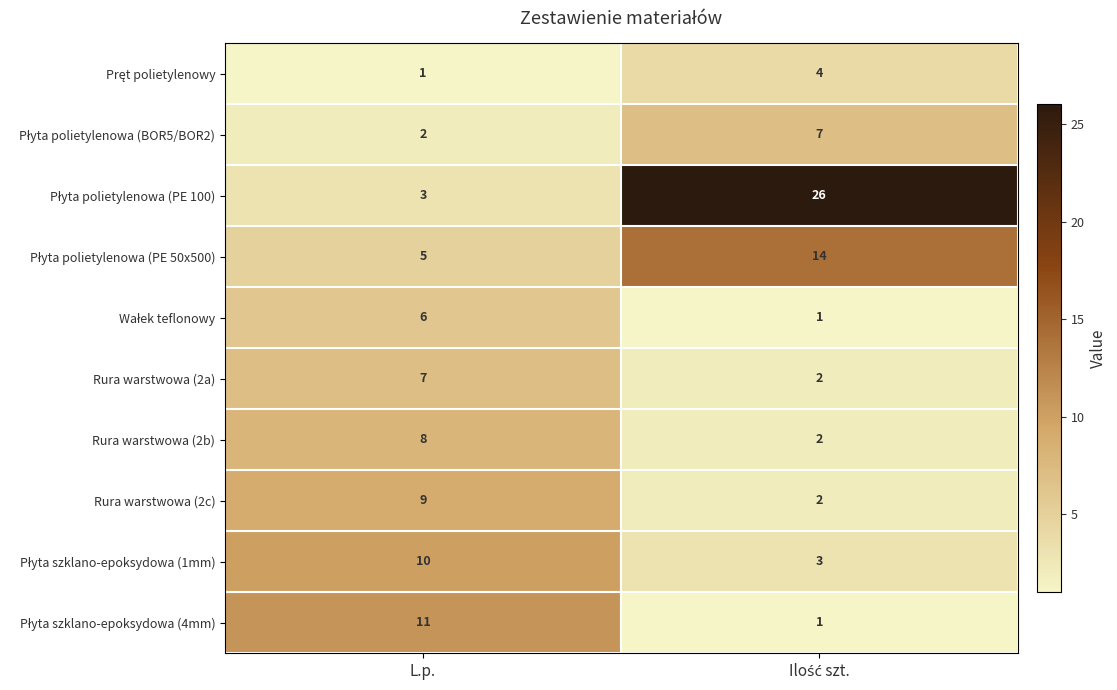

What is the greatest value displayed?

26